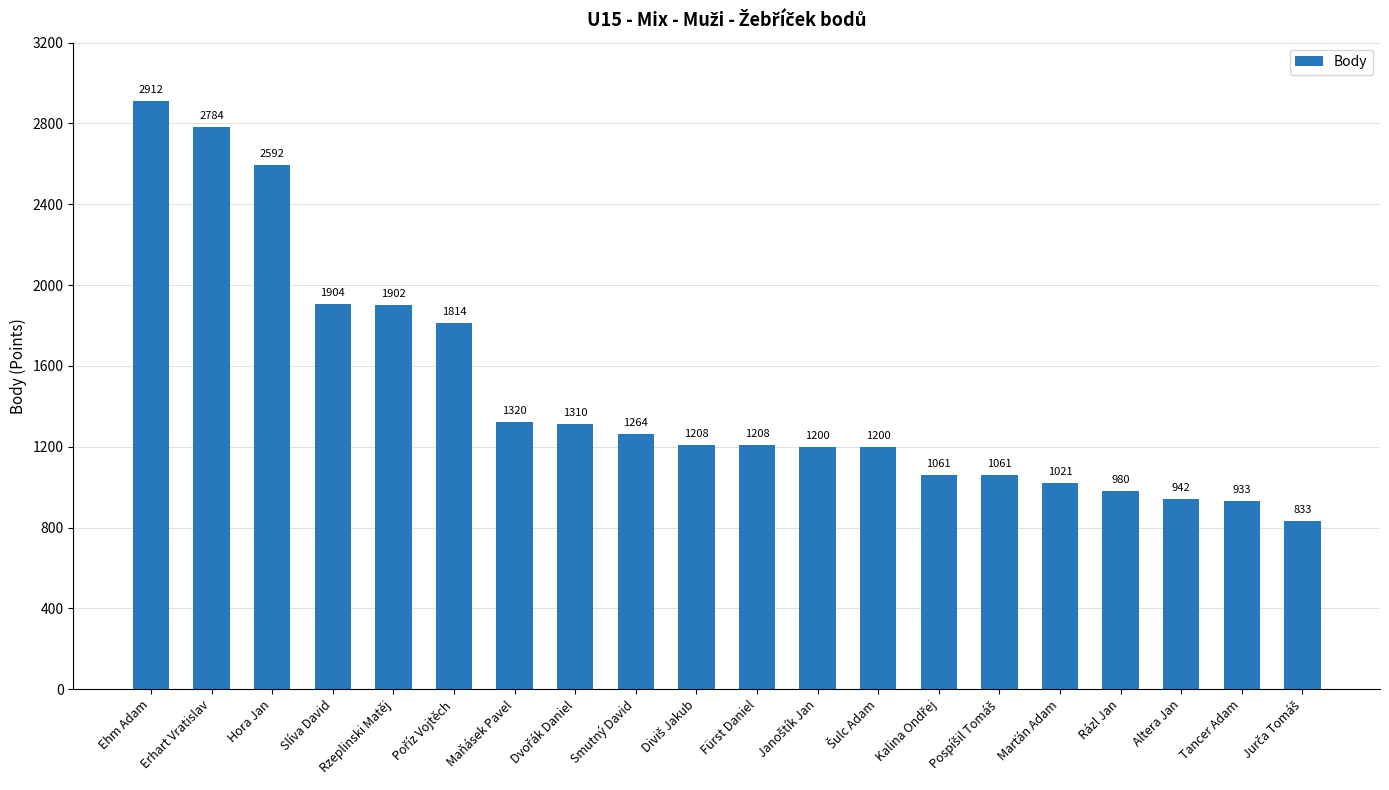

Is it true that the value at Tancer Adam is 451?

False